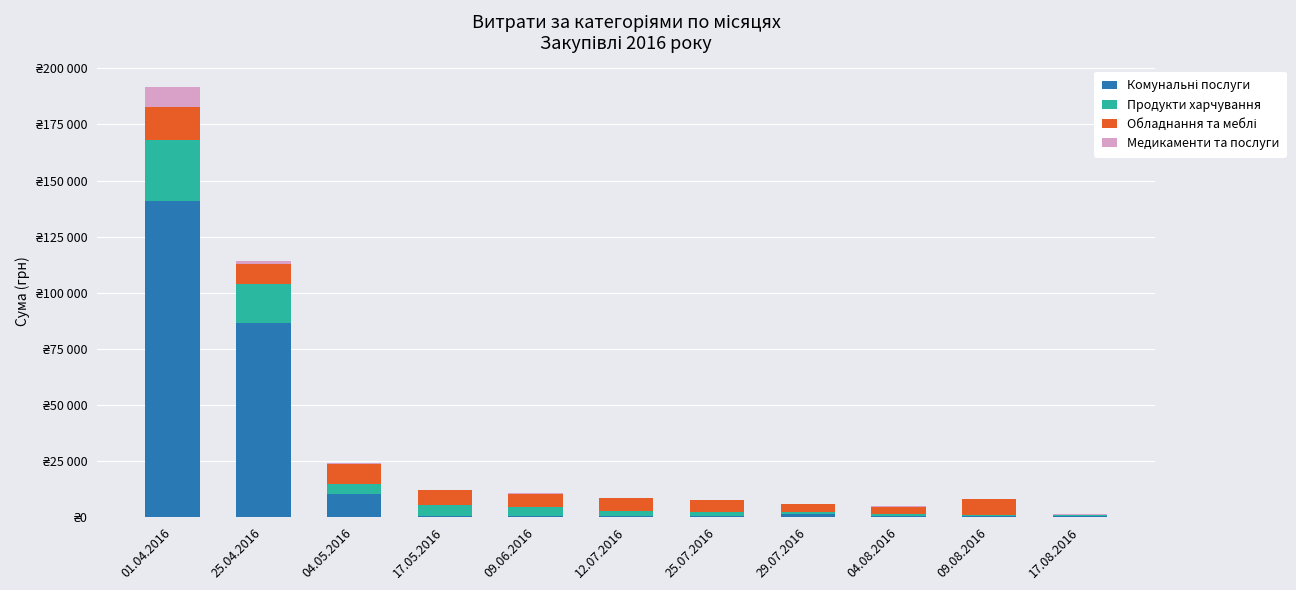

Does the chart contain stacked bars?

Yes